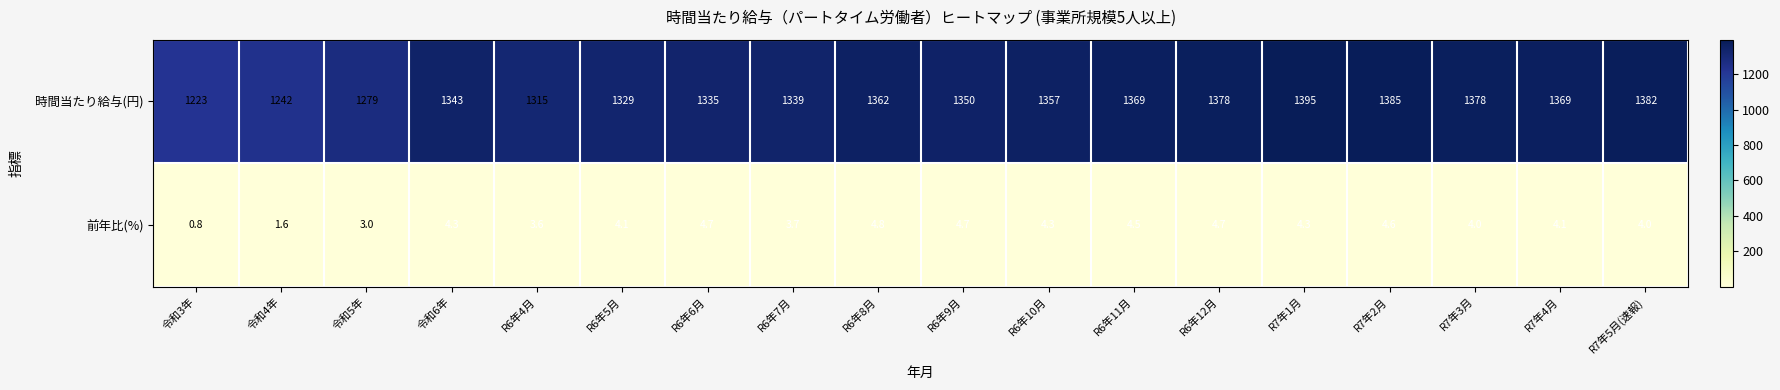

Which series has the largest total across all categories?

時間当たり給与(円)